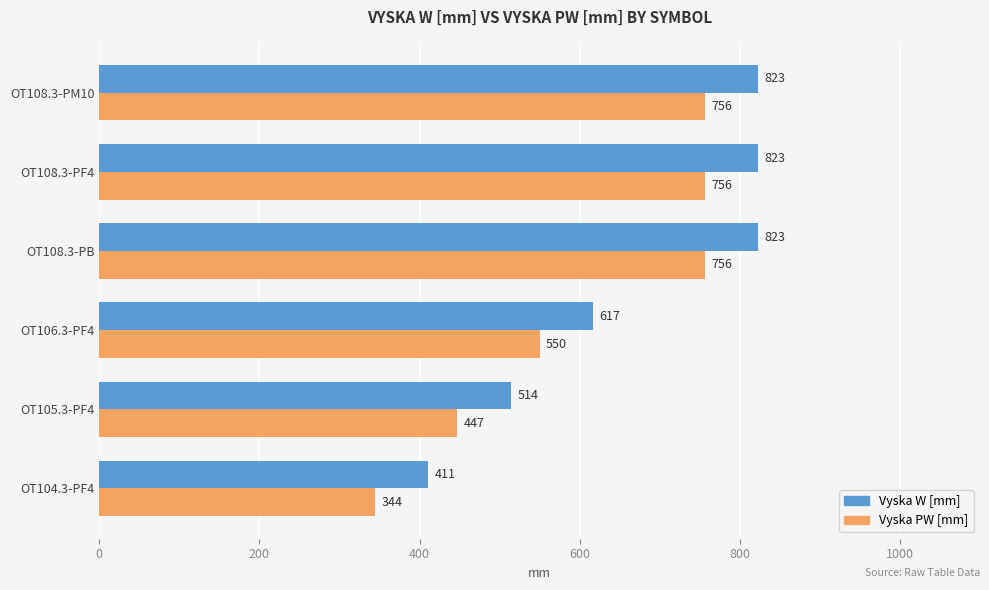

What is the spread (max minus min) of values at OT104.3-PF4?

67